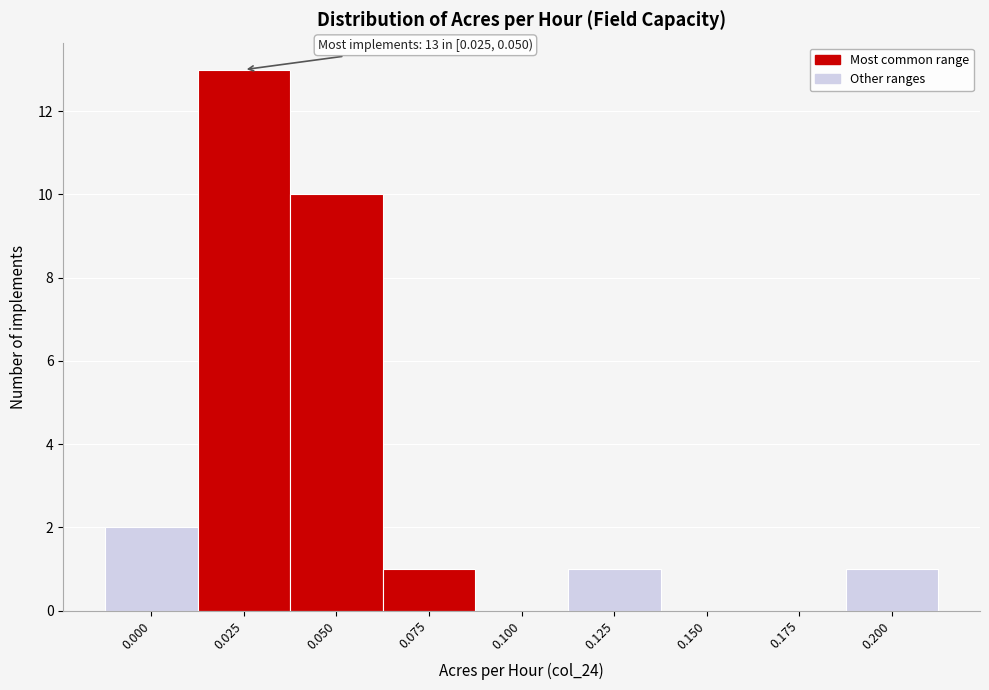

Reading right to left, what are all the values shown in this chart?

0.200=1	0.175=0	0.150=0	0.125=1	0.100=0	0.075=1	0.050=10	0.025=13	0.000=2